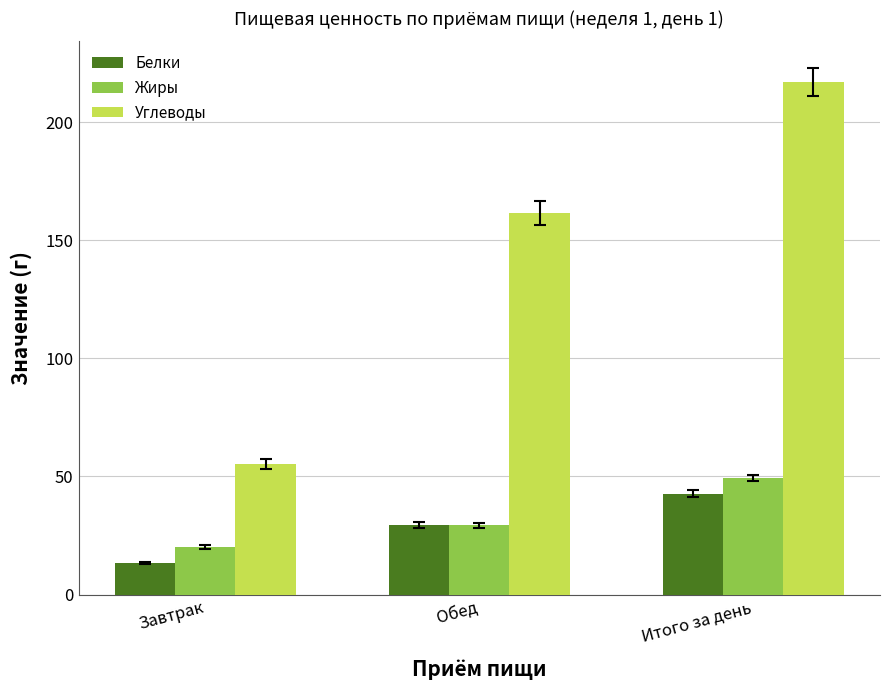

Which category has the highest value in the Жиры series?

Итого за день